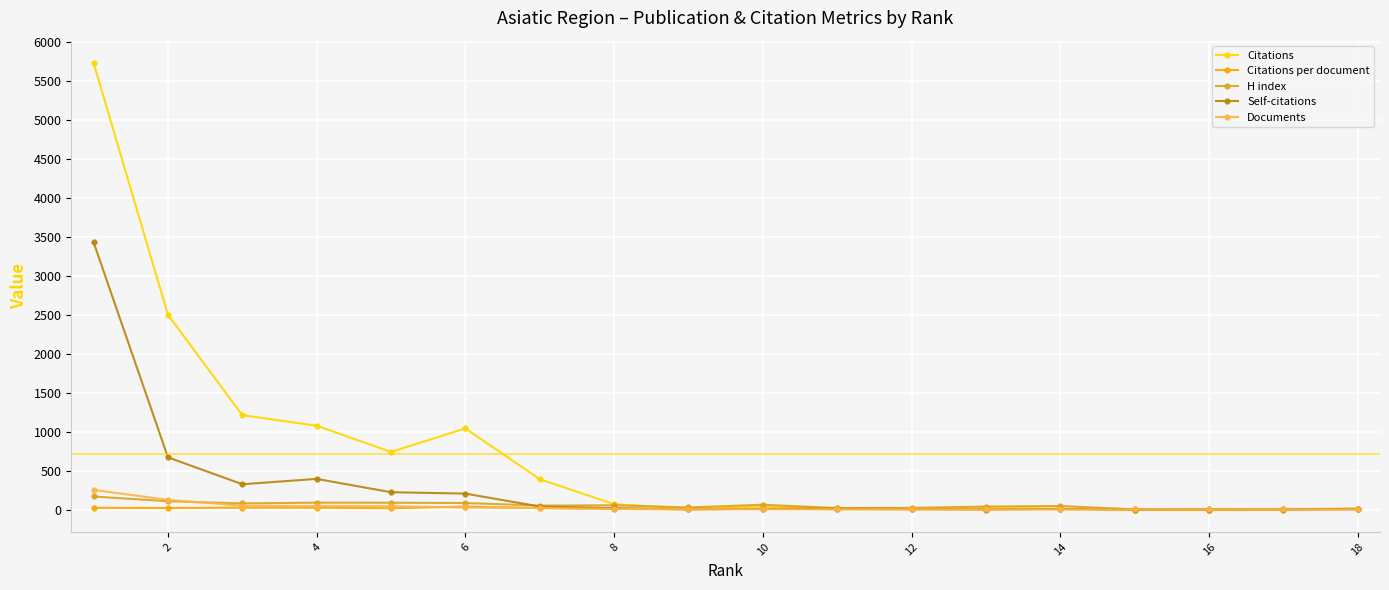

Count the number of data series in this chart.

5